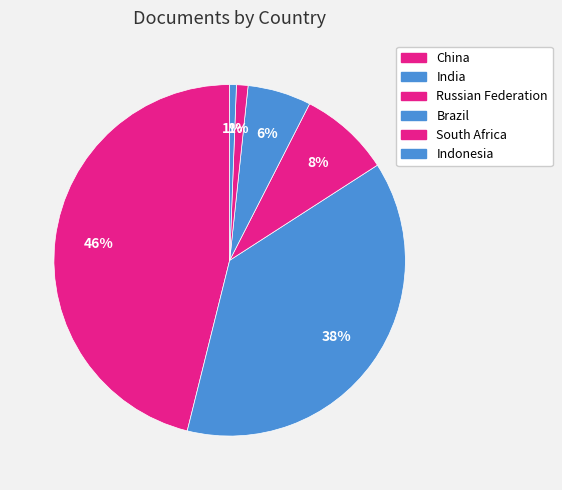

What is the ratio of the value at Brazil to the value at Russian Federation?

0.7